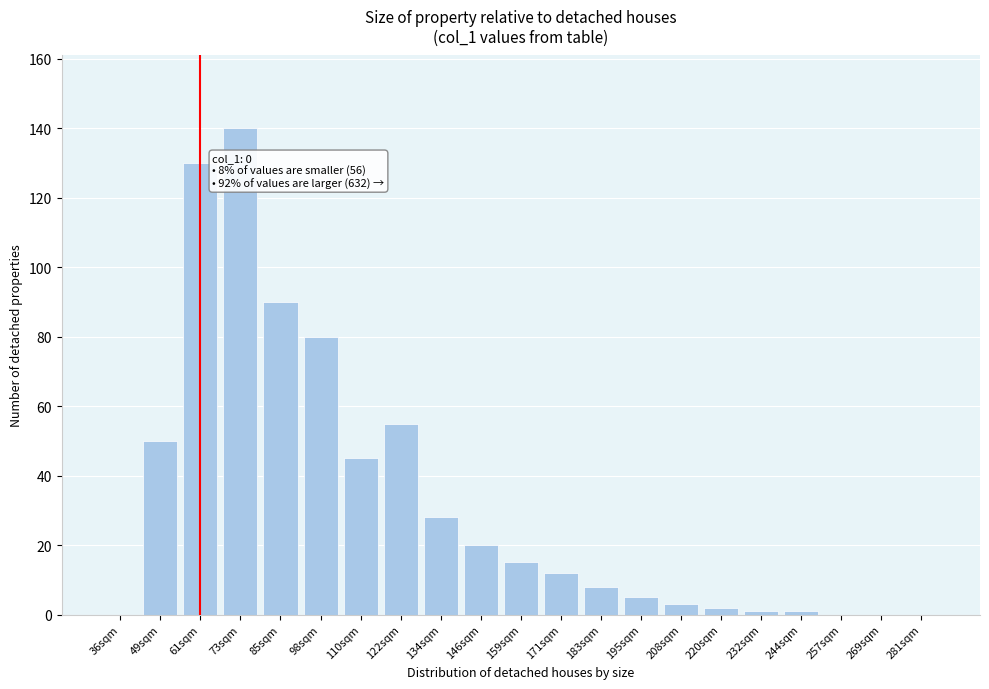

Reading left to right, extract all data points from this chart.

36sqm=0	49sqm=50	61sqm=130	73sqm=140	85sqm=90	98sqm=80	110sqm=45	122sqm=55	134sqm=28	146sqm=20	159sqm=15	171sqm=12	183sqm=8	195sqm=5	208sqm=3	220sqm=2	232sqm=1	244sqm=1	257sqm=0	269sqm=0	281sqm=0